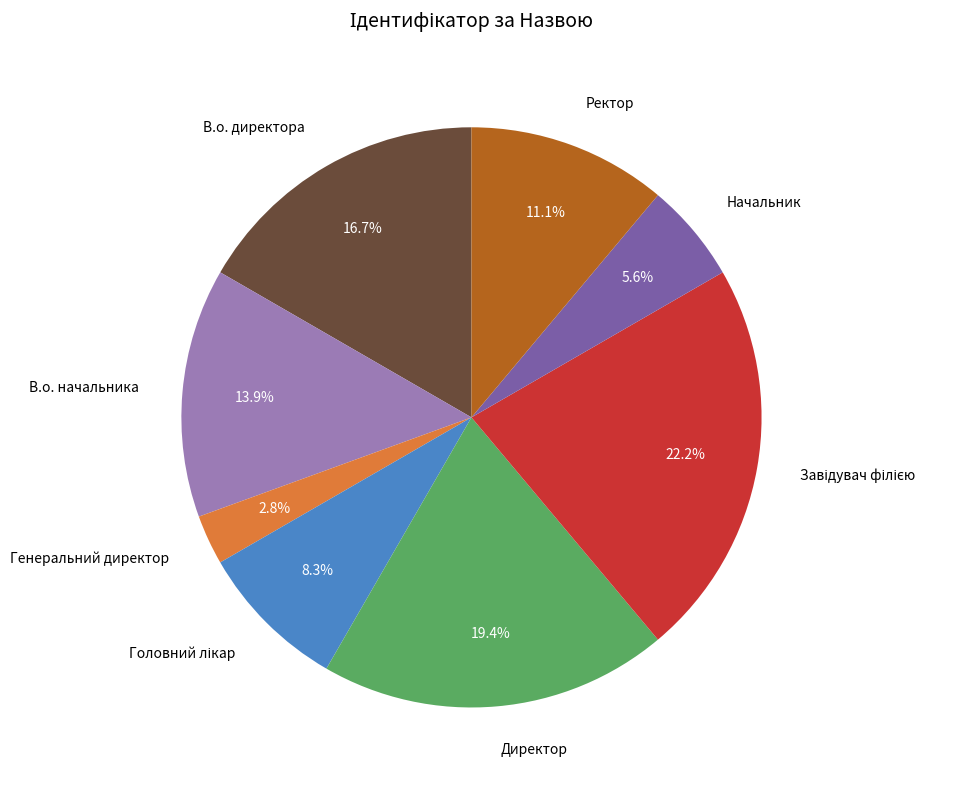

Do В.о. начальника and Начальник together represent more than half of the pie?

No